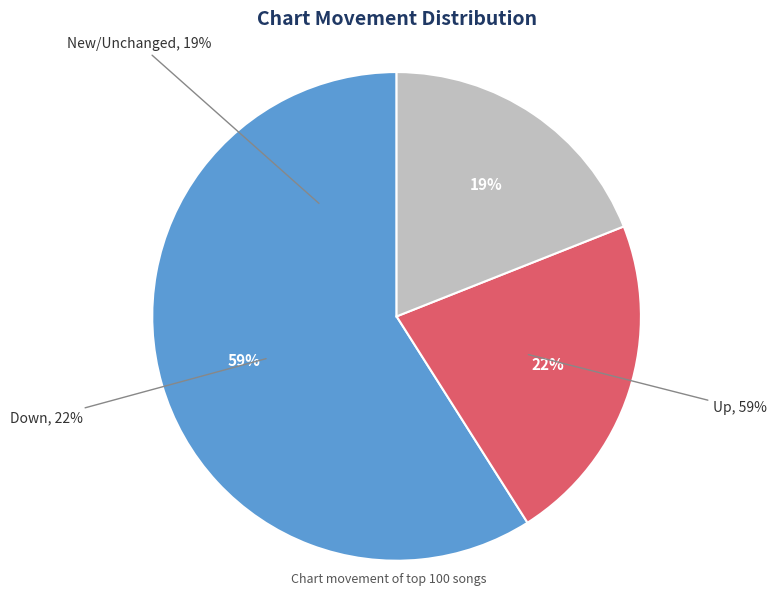

True or false: up accounts for 59% of the total.

True